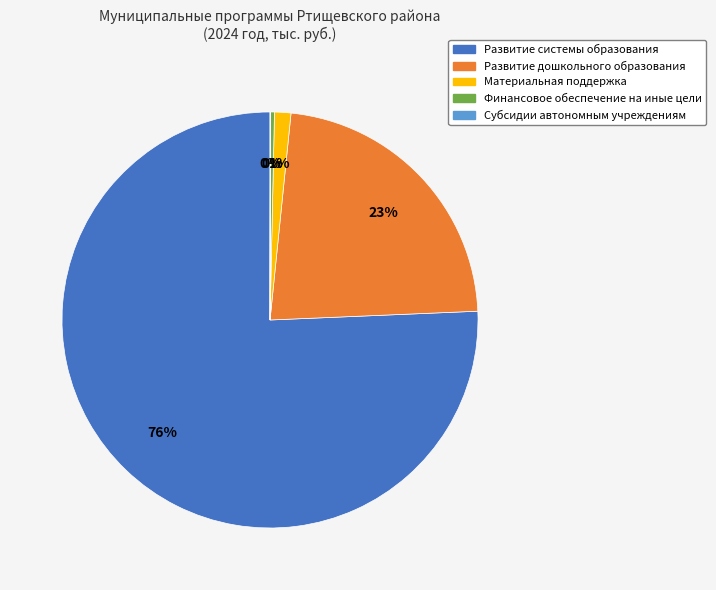

What is the largest slice in the pie chart?

Развитие системы образования